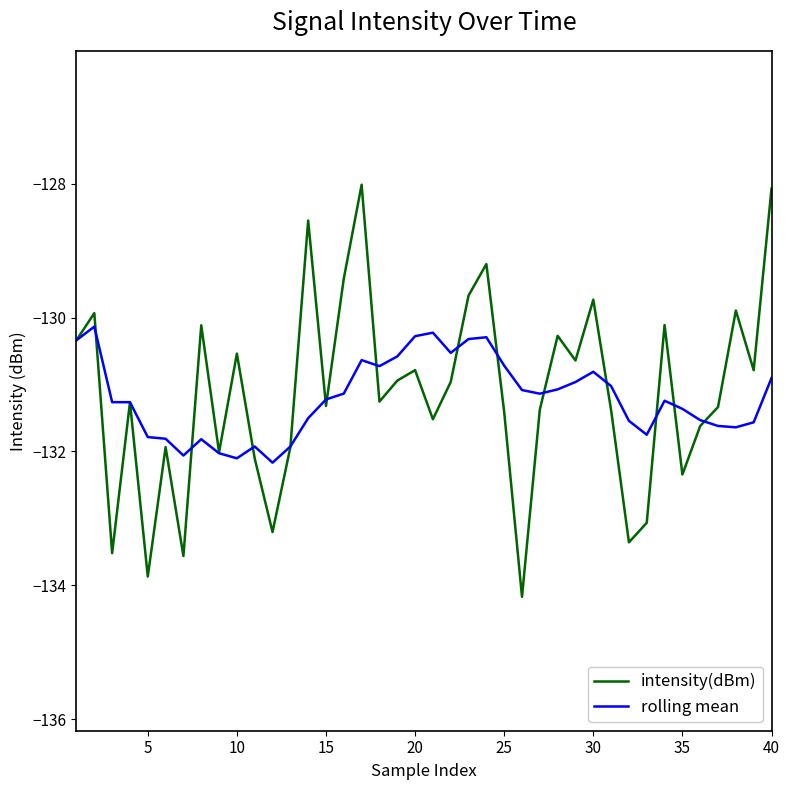

After their last crossing, which series has the higher values: rolling mean or intensity(dBm)?

intensity(dBm)